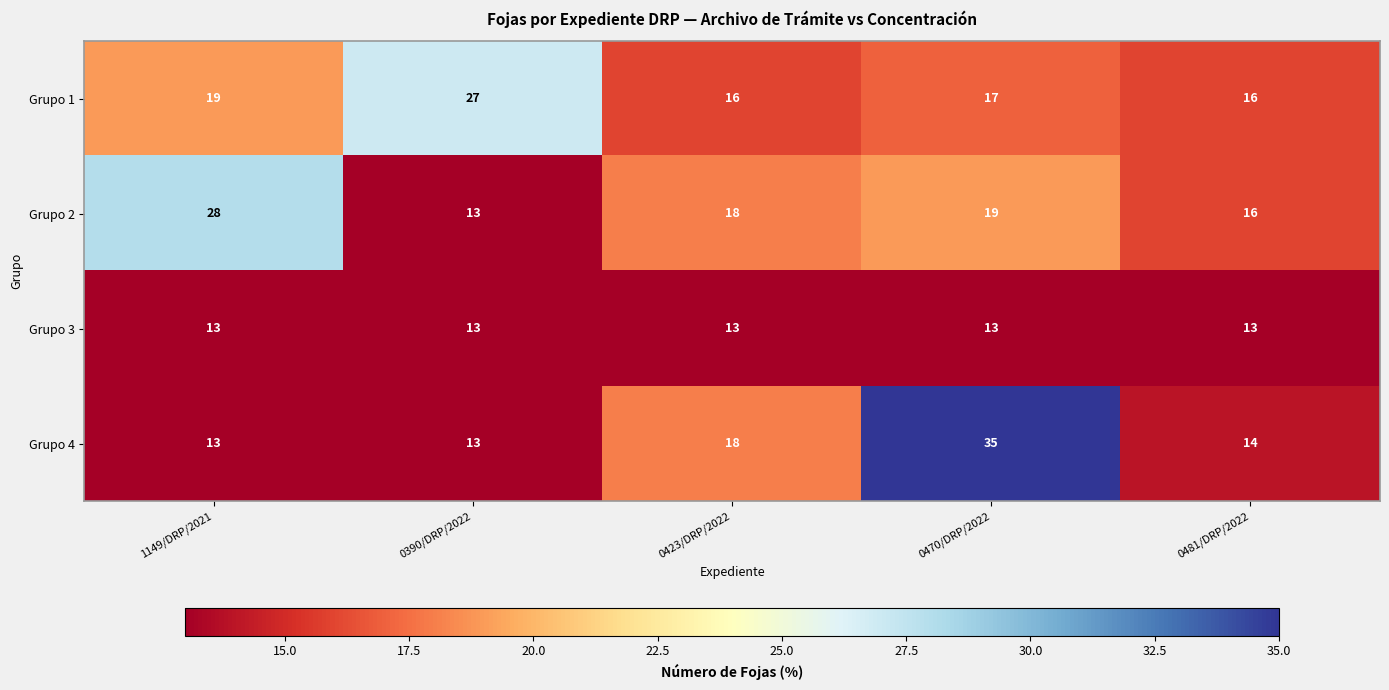

What is the average value of the Grupo 4 series?

19